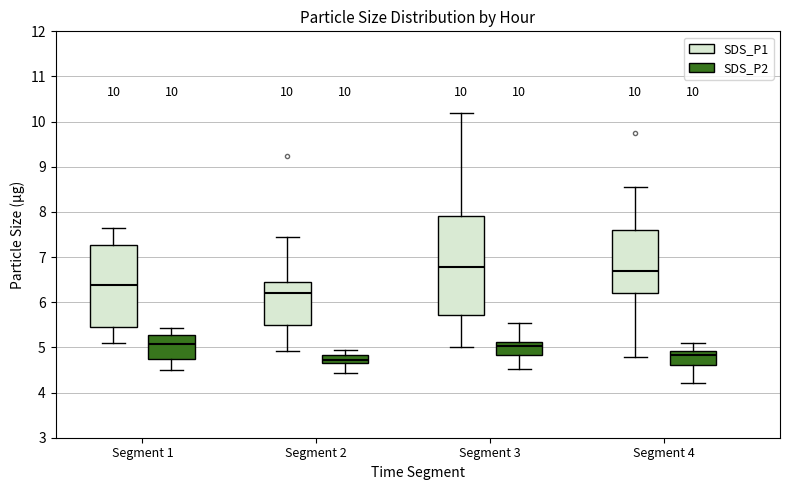

Which box is the tallest, from its lower edge to its upper edge?

Segment 3 (SDS_P1)